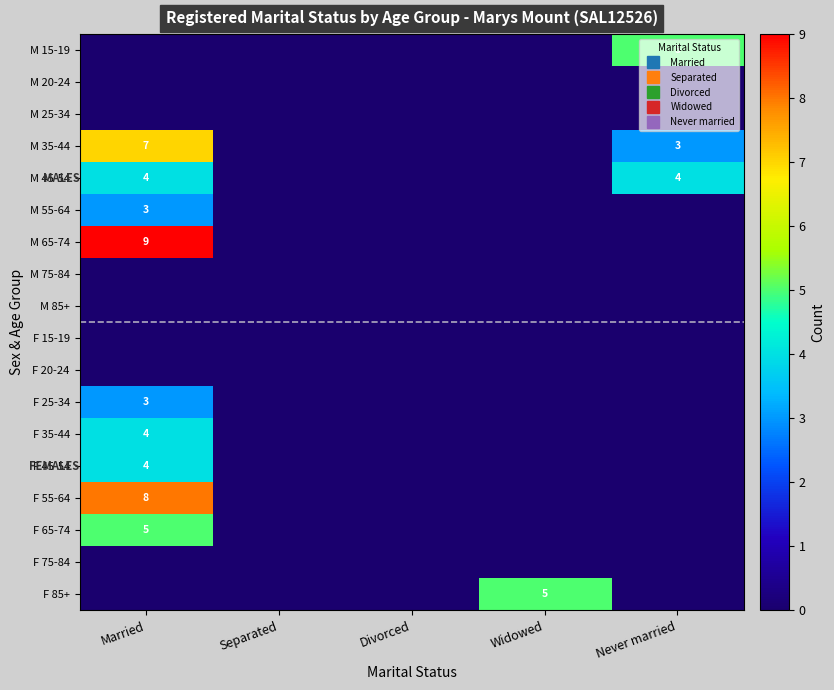

What is the difference between the F 85+ values at Divorced and Widowed?

5